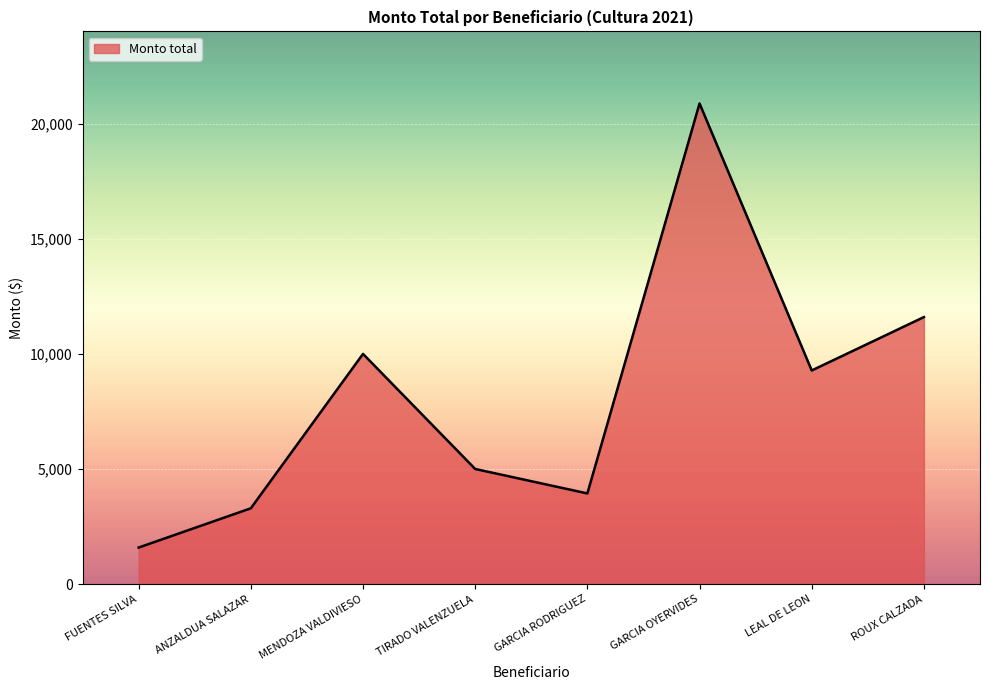

Is it true that the value at MENDOZA VALDIVIESO is 10000?

True